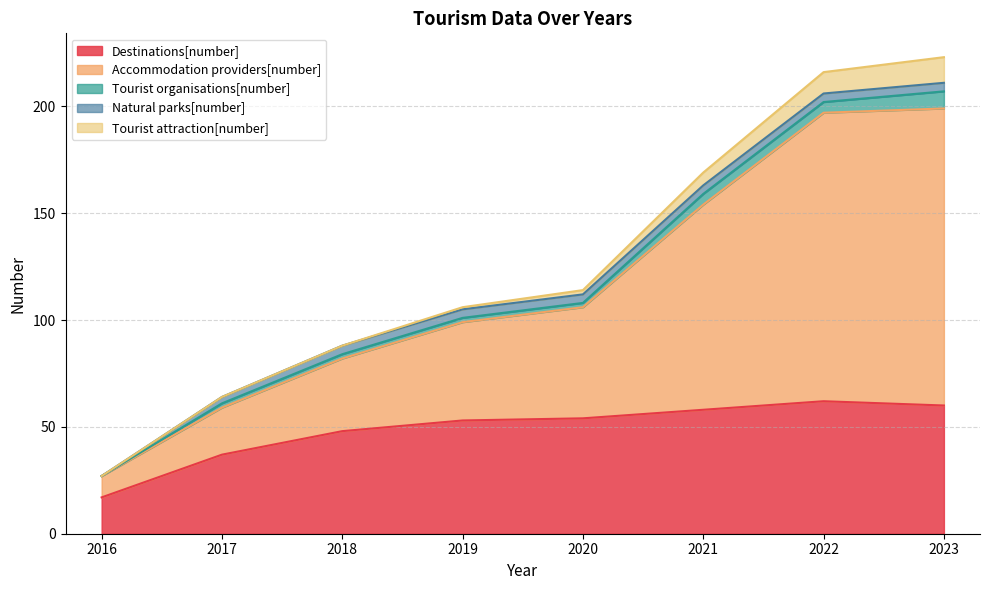

Reading left to right, list all the values displayed in this chart.

Destinations[number]: 2016=17	2017=37	2018=48	2019=53	2020=54	2021=58	2022=62	2023=60
Accommodation providers[number]: 2016=10	2017=22	2018=34	2019=46	2020=52	2021=96	2022=135	2023=139
Tourist organisations[number]: 2016=0	2017=2	2018=2	2019=2	2020=2	2021=5	2022=5	2023=8
Natural parks[number]: 2016=0	2017=3	2018=4	2019=4	2020=4	2021=4	2022=4	2023=4
Tourist attraction[number]: 2016=0	2017=0	2018=0	2019=1	2020=2	2021=6	2022=10	2023=12